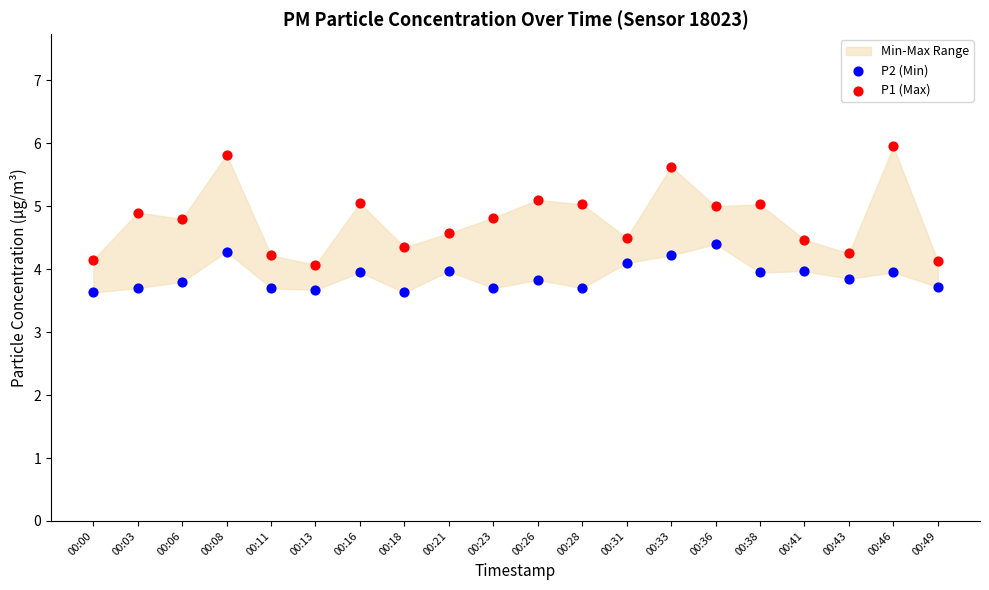

Which series reaches the maximum Y coordinate?

P1 (Max)